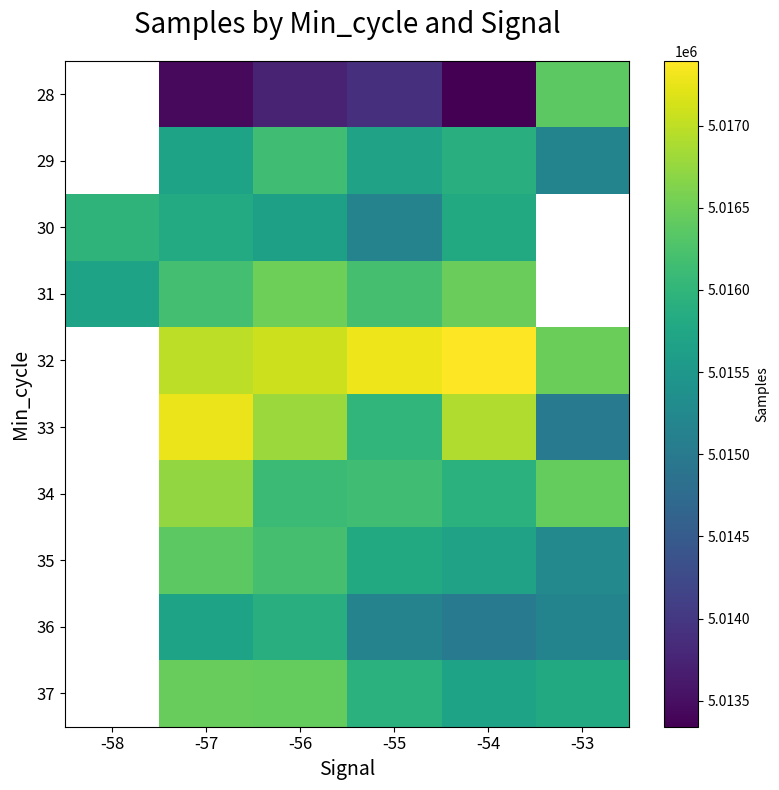

How many data points in 28 are less than 5013722?

2